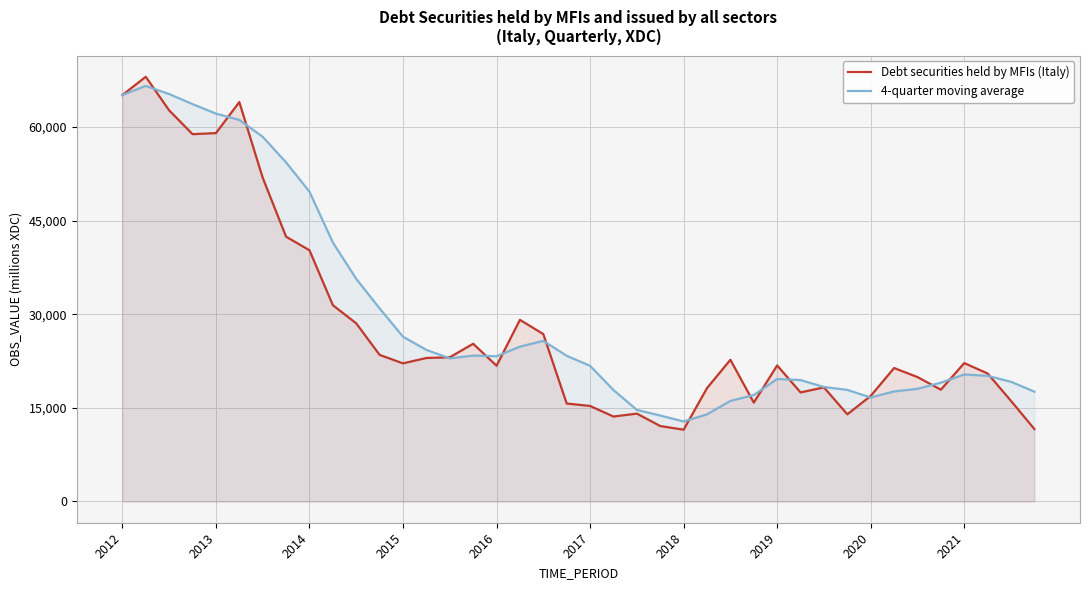

Is the value of 4-quarter moving average at 38 greater than the value of Debt securities held by MFIs (Italy) at 11?

No